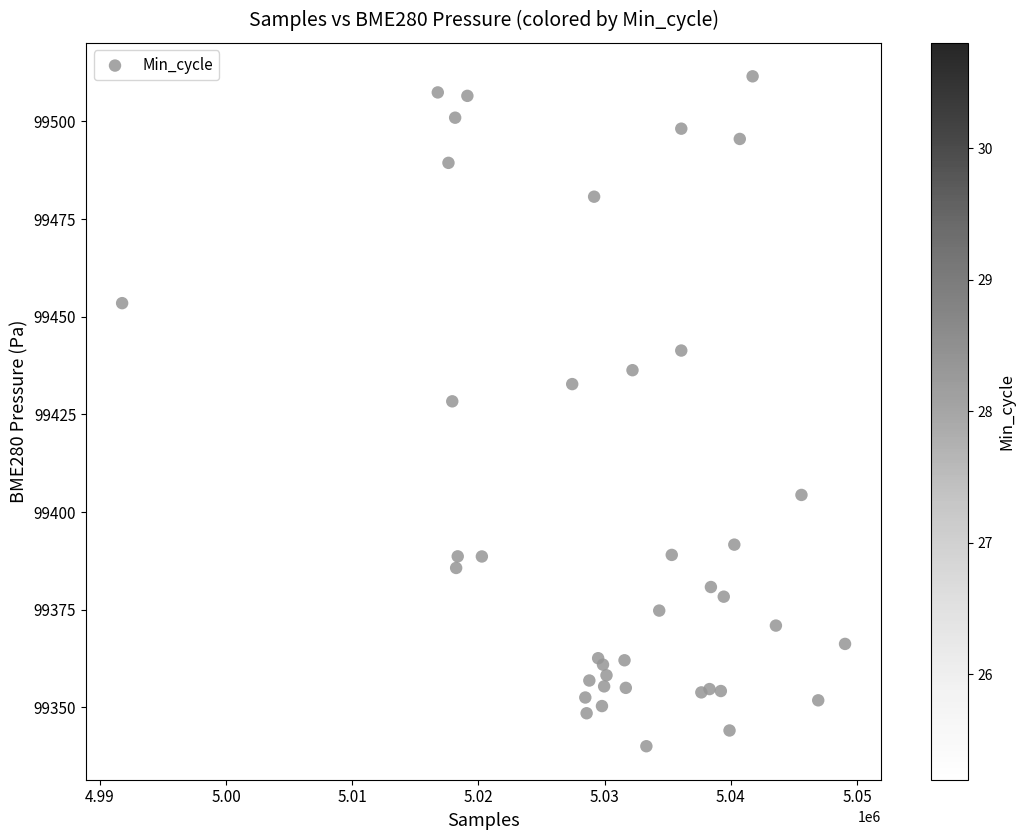

What Y value in the scatter plot is closest to 99425?

99428.3